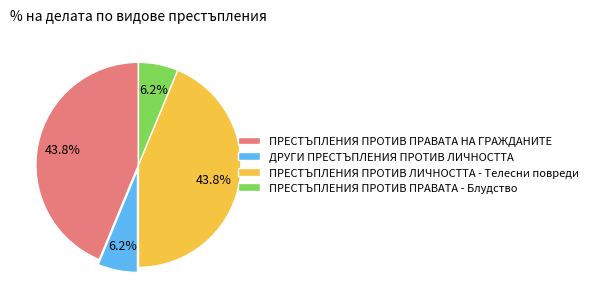

Which has a higher value, ПРЕСТЪПЛЕНИЯ ПРОТИВ ПРАВАТА - Блудство or ПРЕСТЪПЛЕНИЯ ПРОТИВ ПРАВАТА НА ГРАЖДАНИТЕ?

ПРЕСТЪПЛЕНИЯ ПРОТИВ ПРАВАТА НА ГРАЖДАНИТЕ